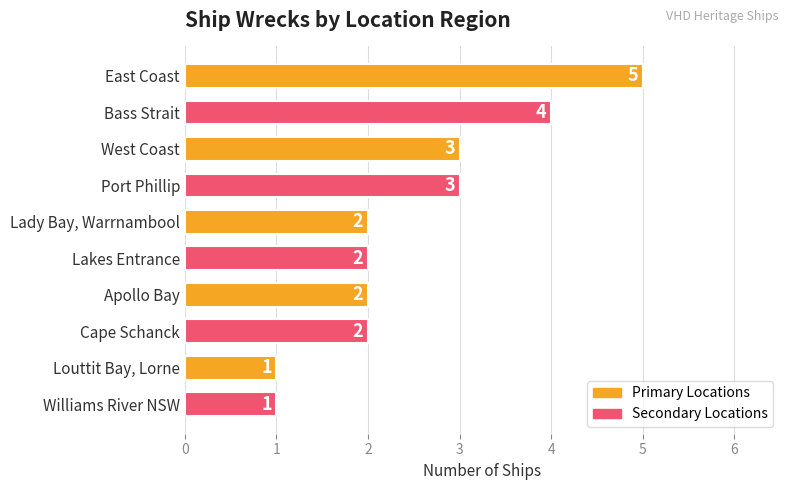

Approximately how many times larger is the value at West Coast compared to Williams River NSW?

3.0